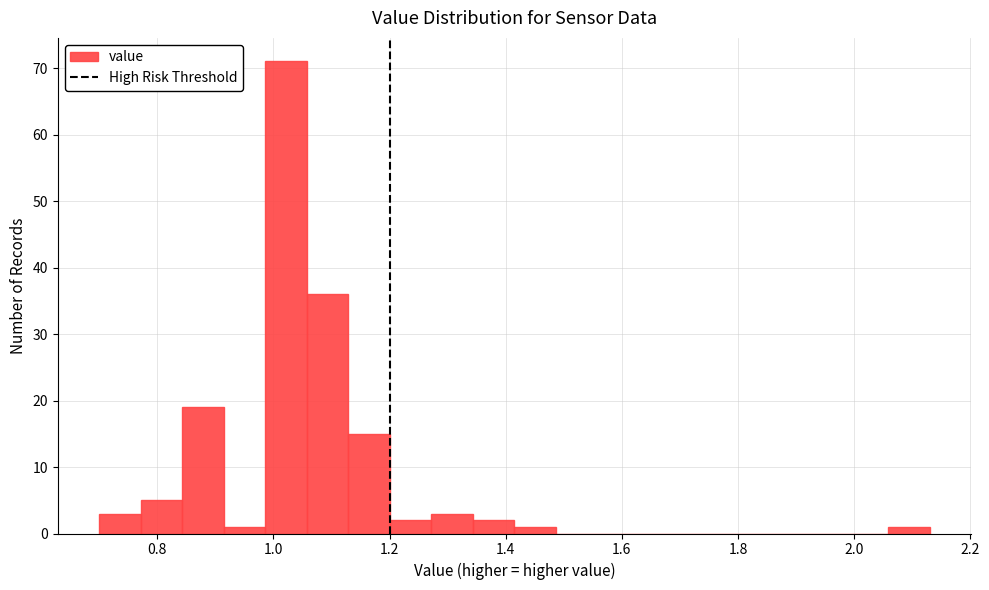

Read against the x-axis, roughly where is the centre of the tallest bar?

1.02